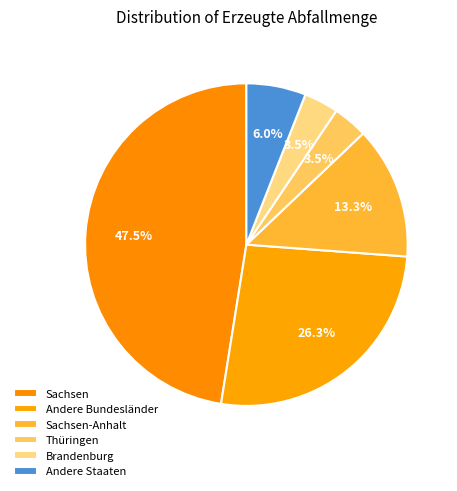

How many slices are in this pie chart?

6